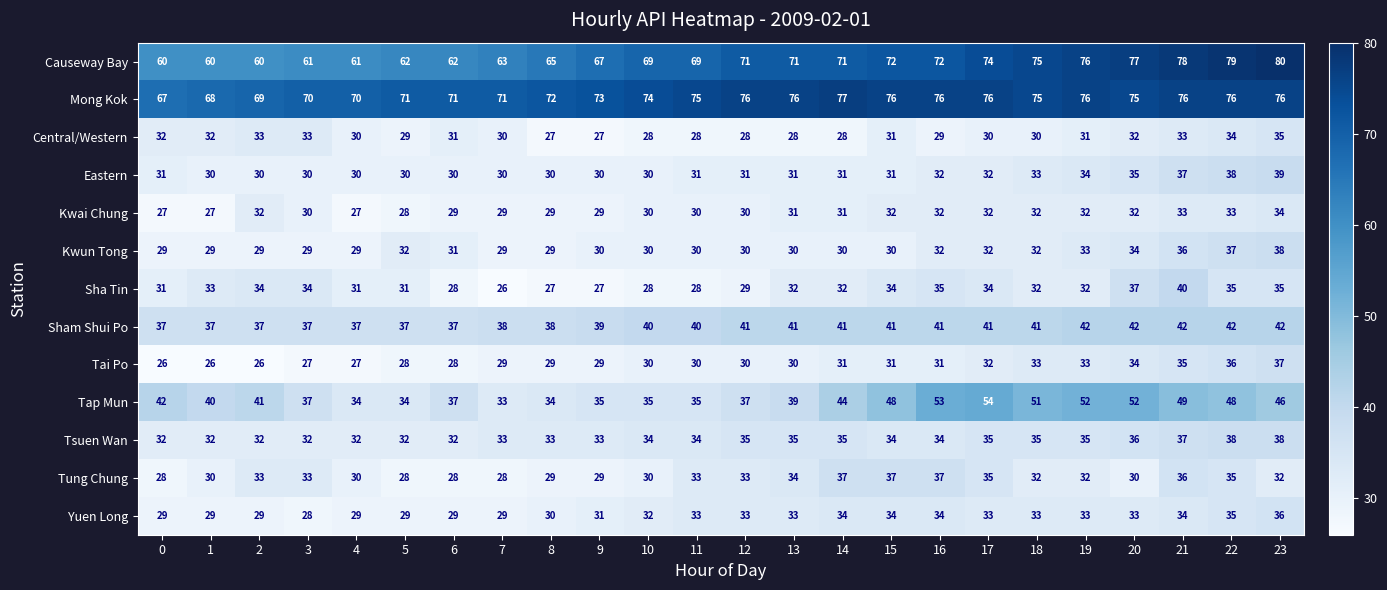

What is the maximum value shown in the chart?

80